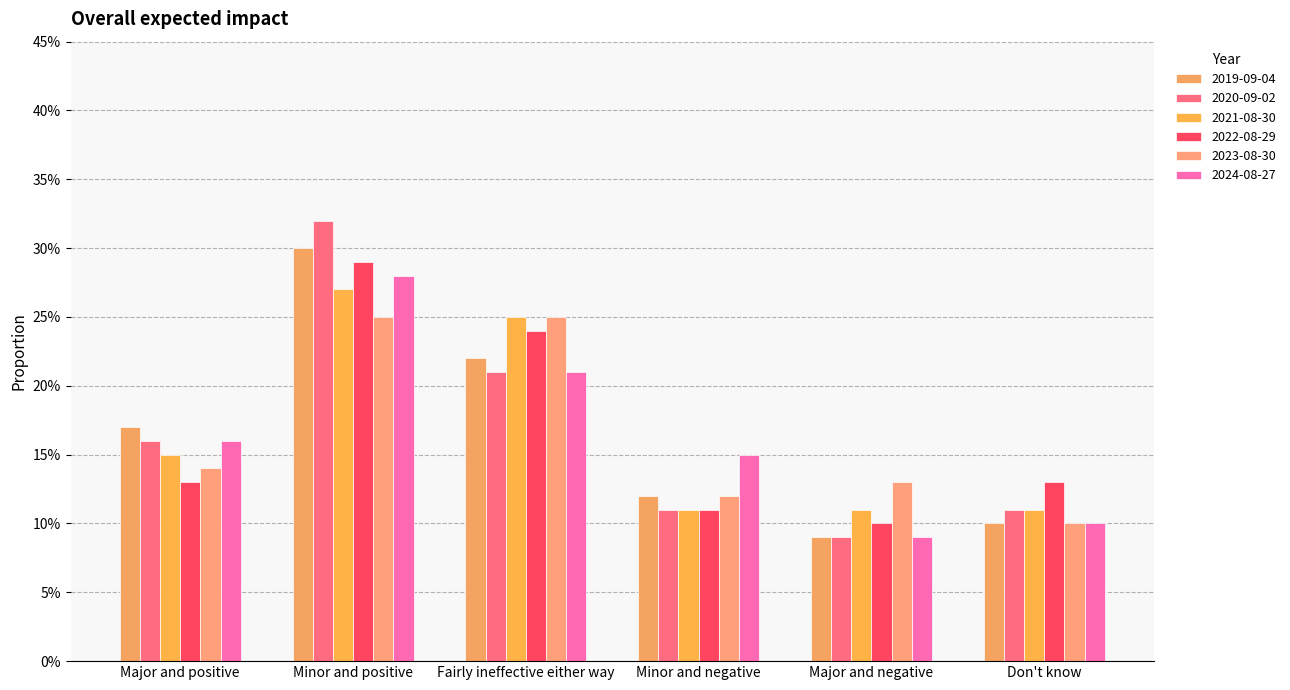

Count the number of categories in the chart.

6